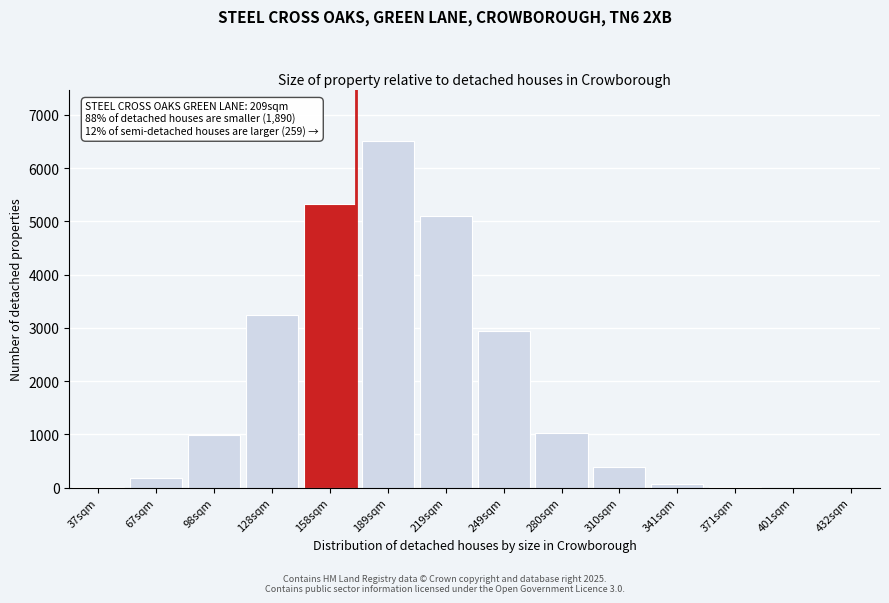

Between 310sqm and 280sqm, which is larger?

280sqm